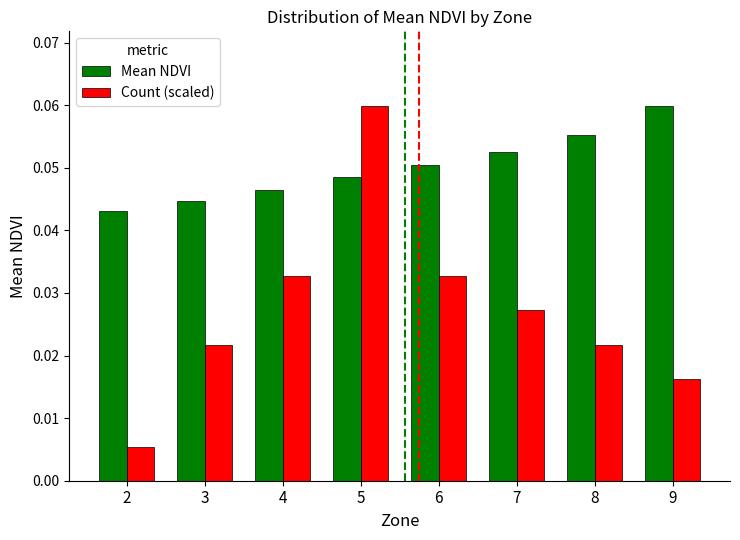

List the series in order of their overall mean, lowest first.

Count (scaled), Mean NDVI